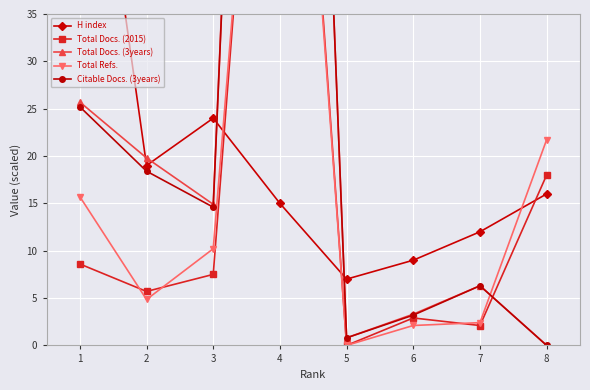

At which category is the sum across all series the highest?

4